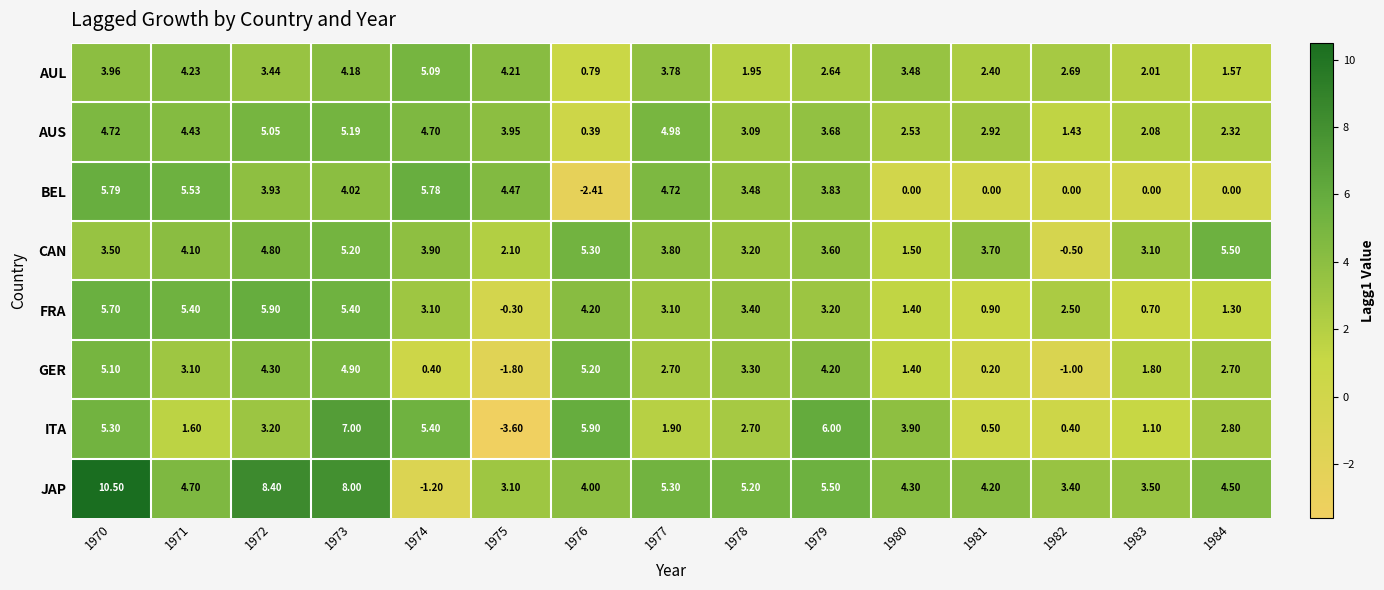

List the series in order of their peak value, highest first.

JAP, ITA, FRA, BEL, CAN, GER, AUS, AUL